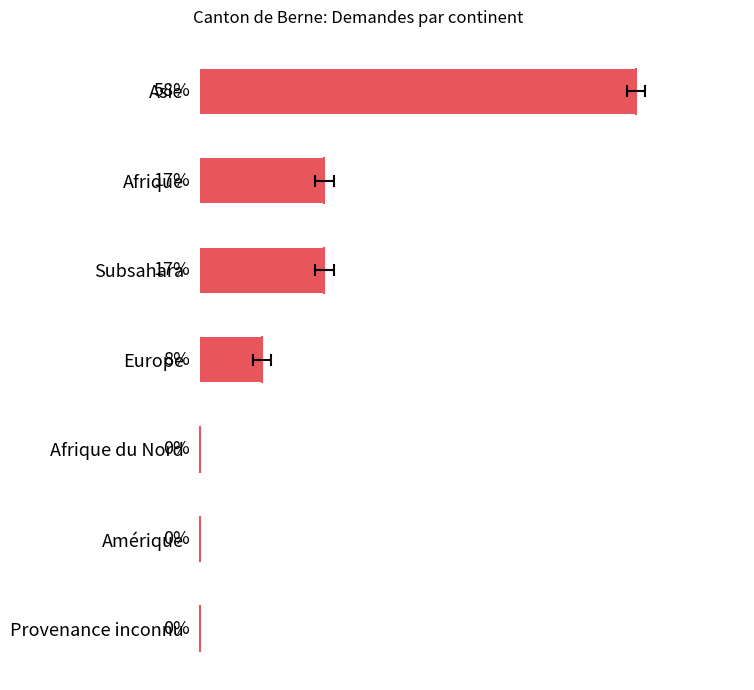

List the labels in order of value, smallest first.

Afrique du Nord, Amérique, Provenance inconnu, Europe, Afrique, Subsahara, Asie